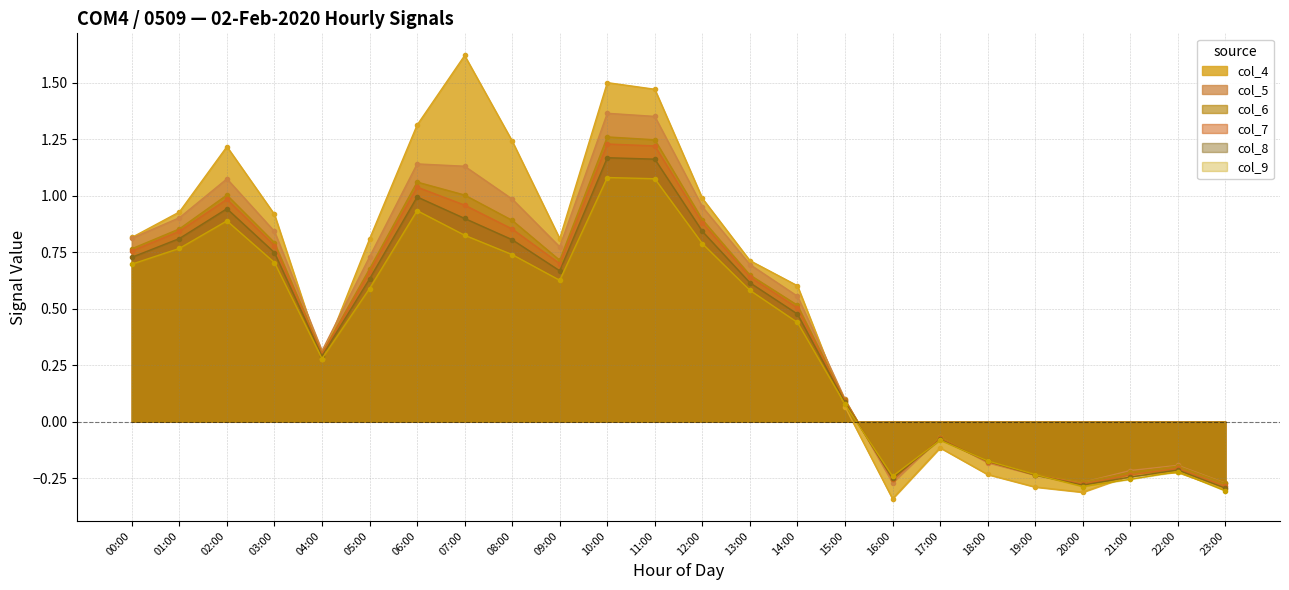

True or false: col_6 has more than 2 interior local peaks.

True